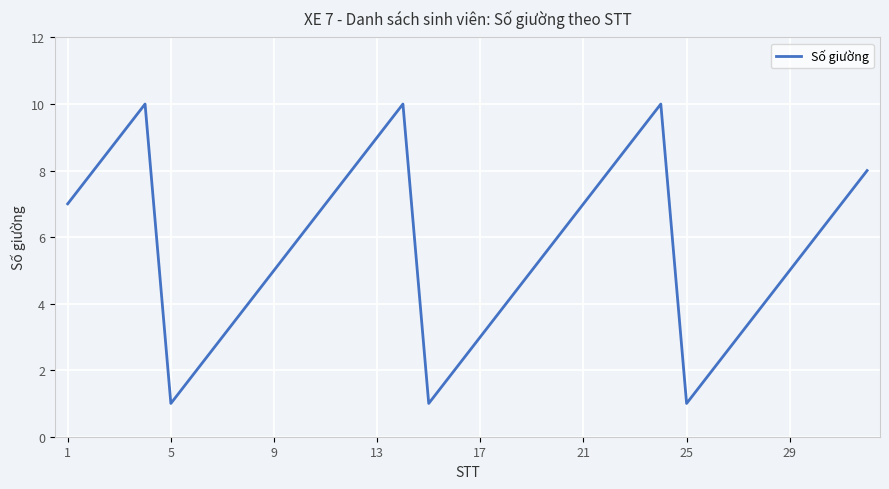

True or false: there are more than 1 points higher than both neighbors.

True